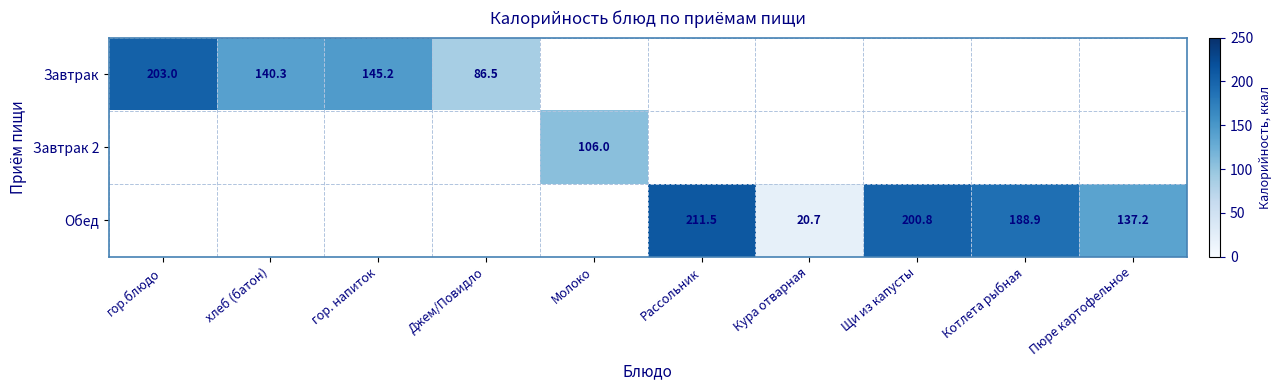

What is the sum of the Обед values at Рассольник and Котлета рыбная?

400.4